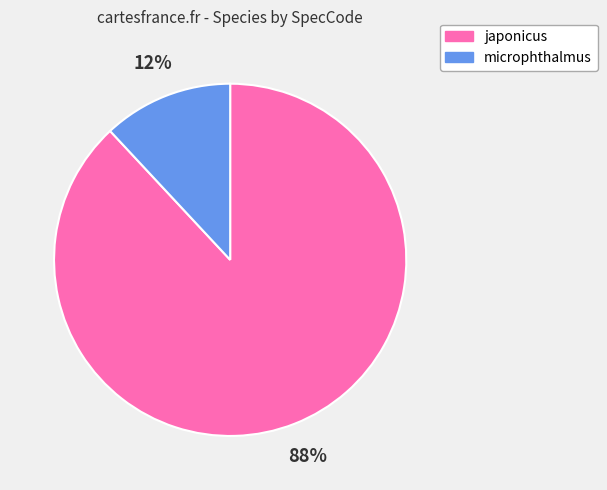

Which has a higher value, microphthalmus or japonicus?

japonicus